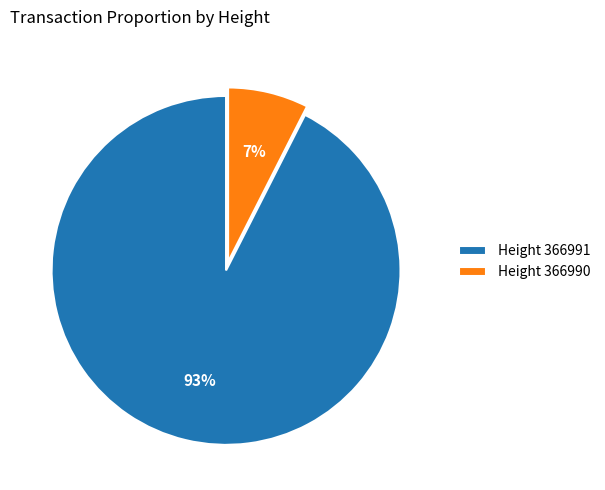

Which category has the biggest portion of the pie?

Height 366991